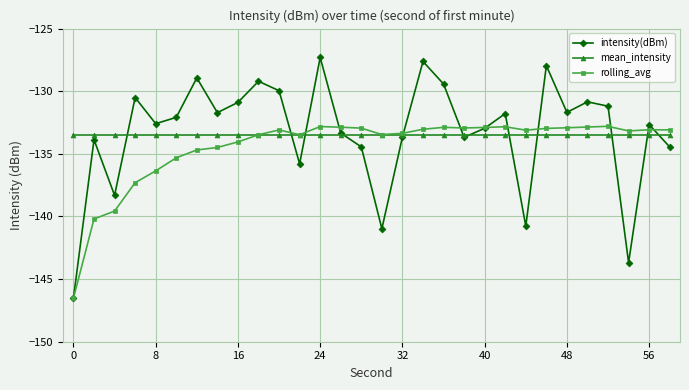

Which series has the widest spread of values?

intensity(dBm)